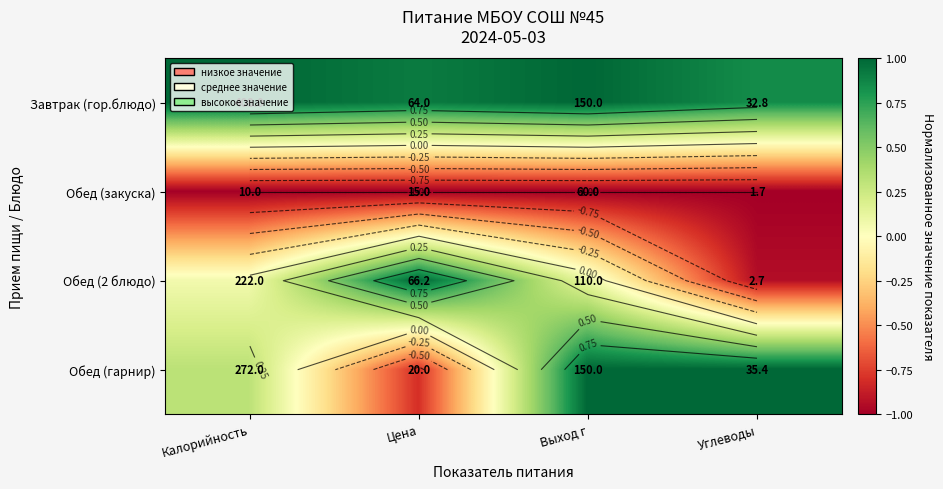

Rank the series at Цена from lowest to highest value.

Обед (закуска), Обед (гарнир), Завтрак (гор.блюдо), Обед (2 блюдо)